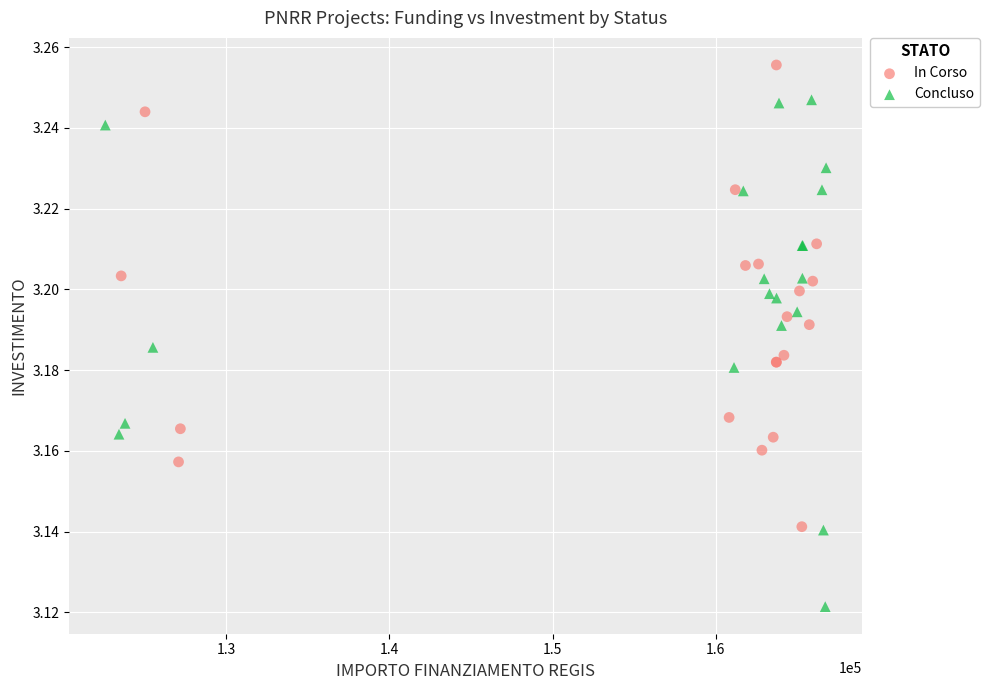

Which series contains the lowest Y value?

Concluso